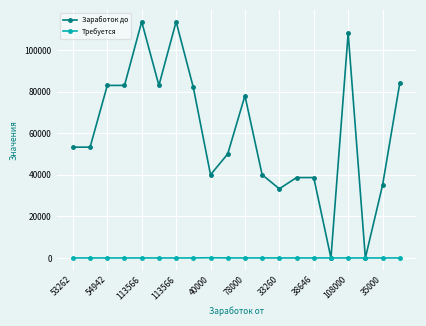

Rank the series by their average value, from highest to lowest.

Заработок до, Требуется